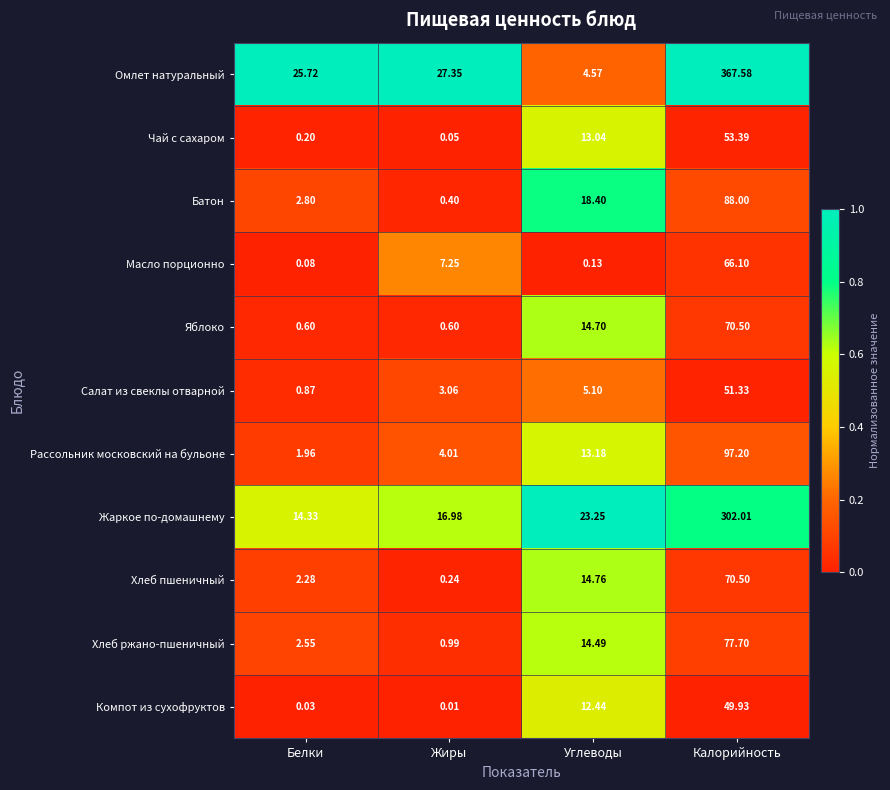

What is the total value across all series at Калорийность?

1294.2